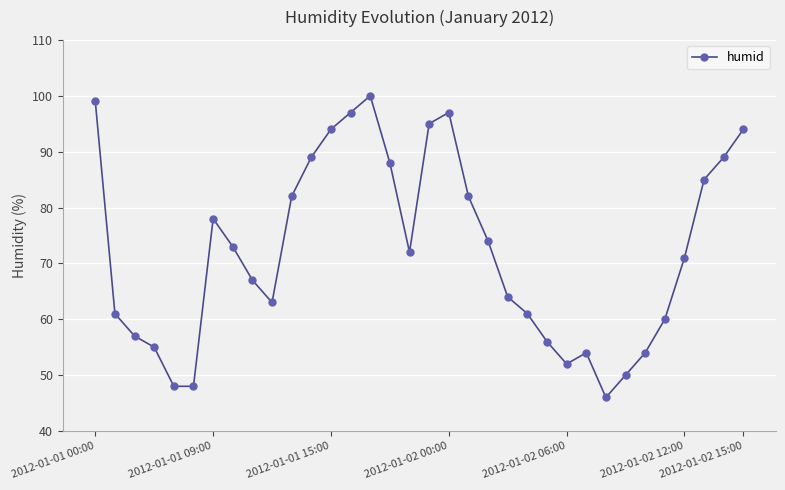

How many lines are shown in the chart?

1